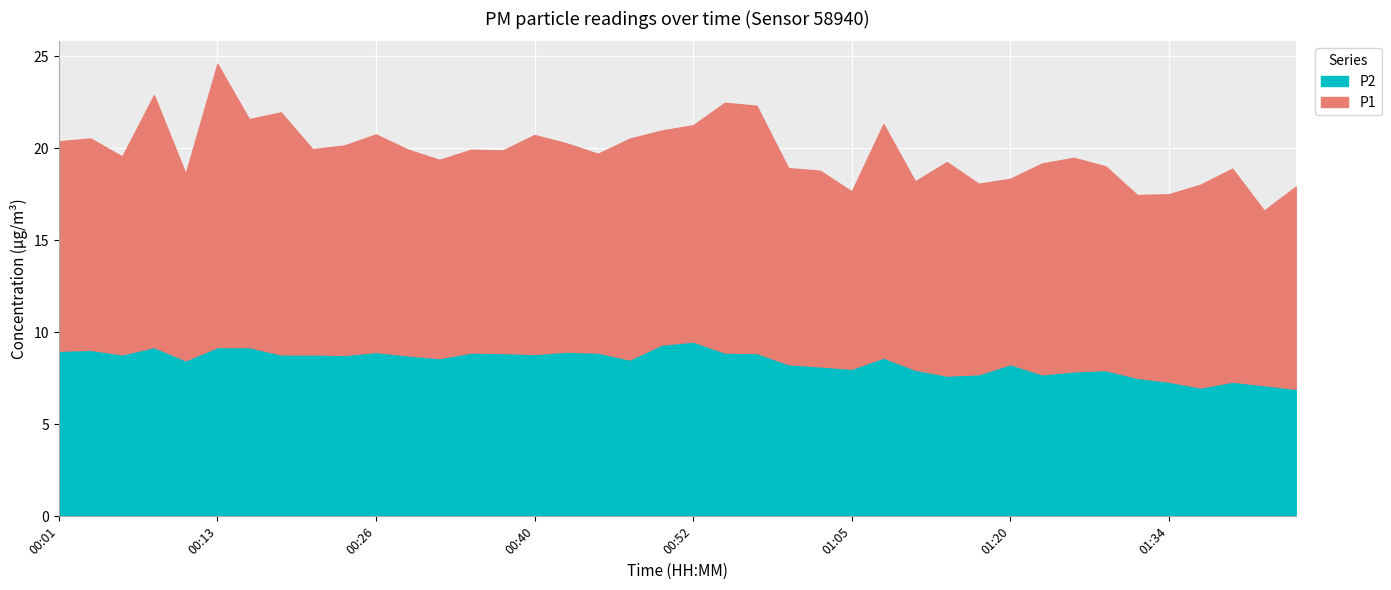

Which series has the largest total across all categories?

P1